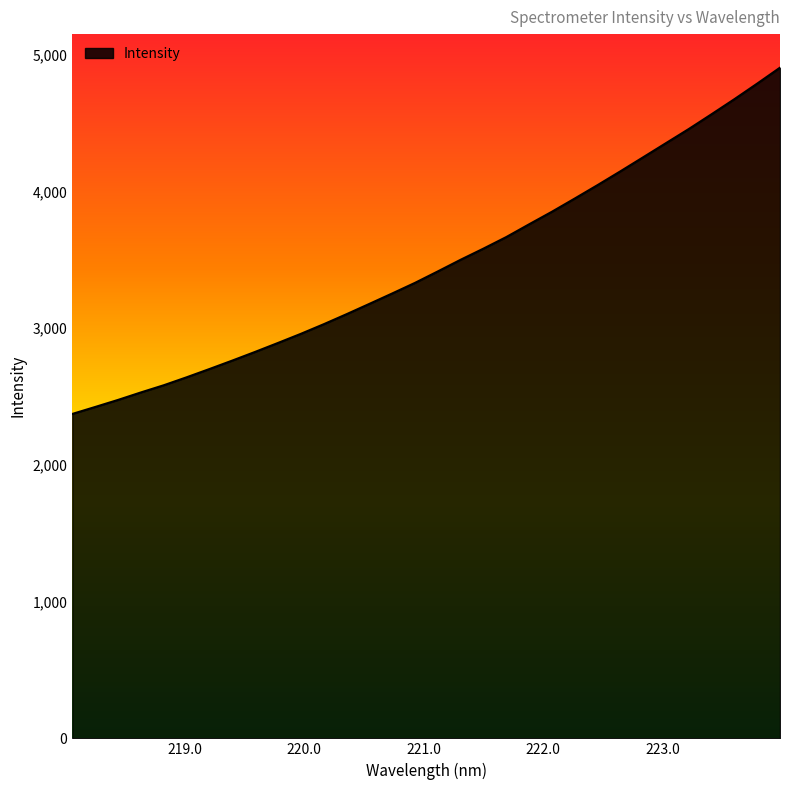

What is the difference between the maximum and minimum values?

2533.2